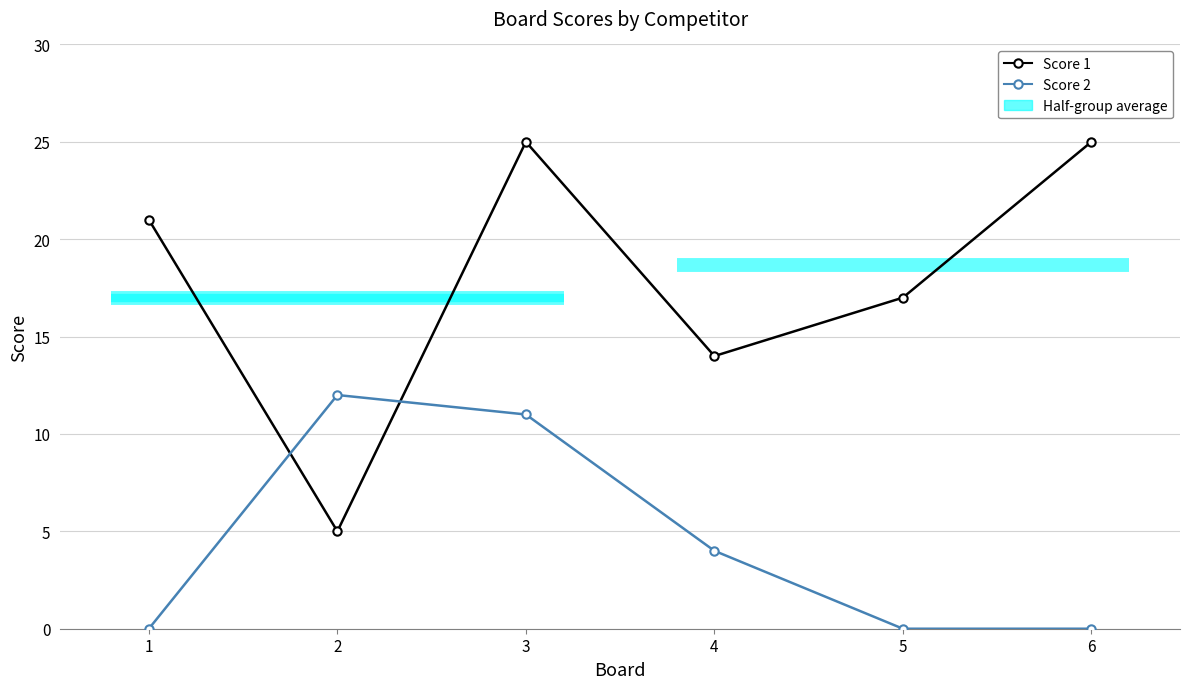

What is the difference between the Score 2 values at 5 and 4?

4